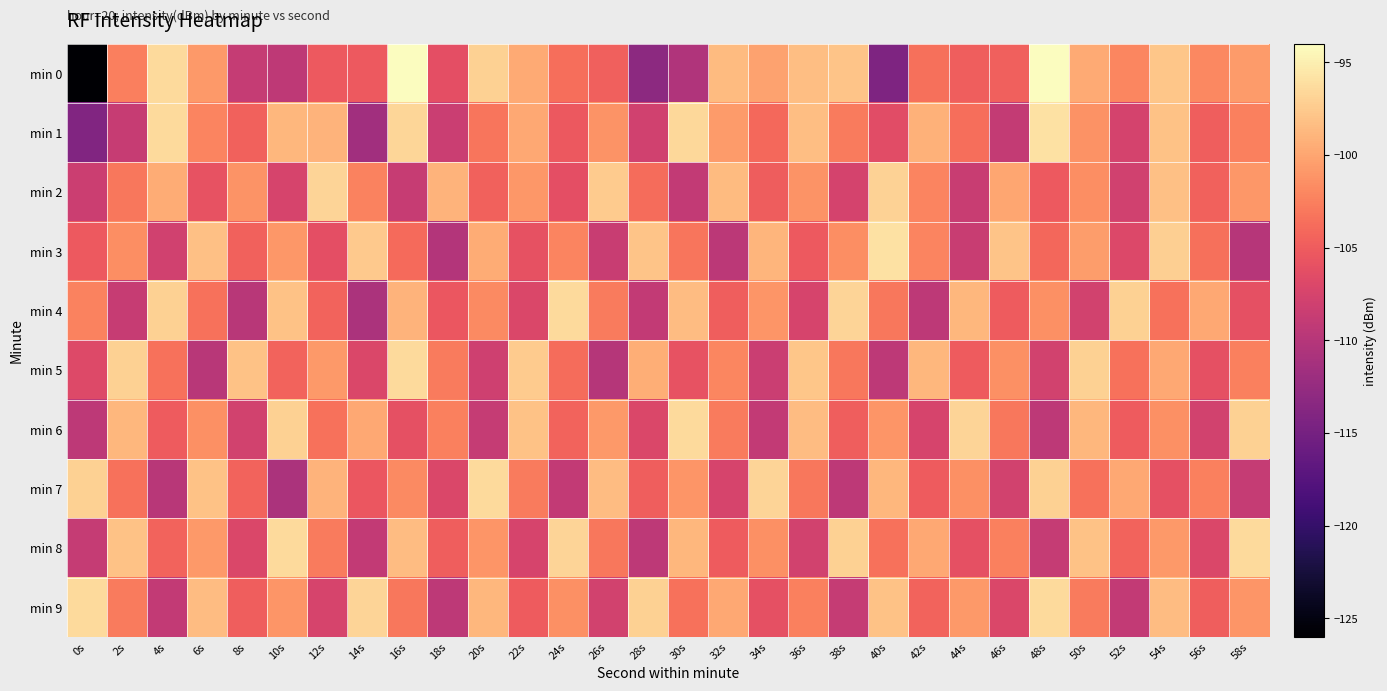

What is the difference between the highest and lowest values at 2s?

11.5